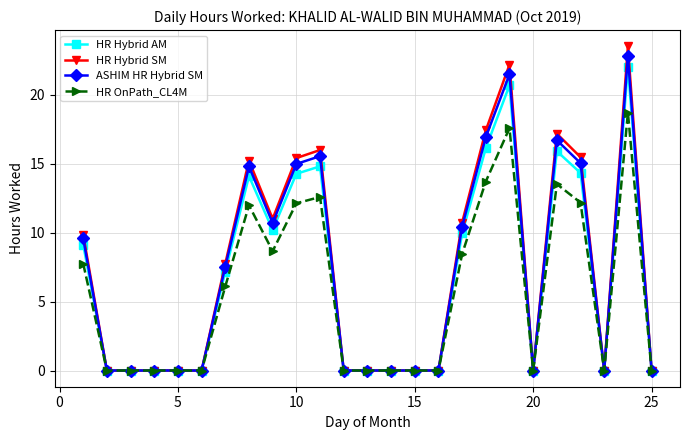

Does the chart have visible grid lines?

Yes